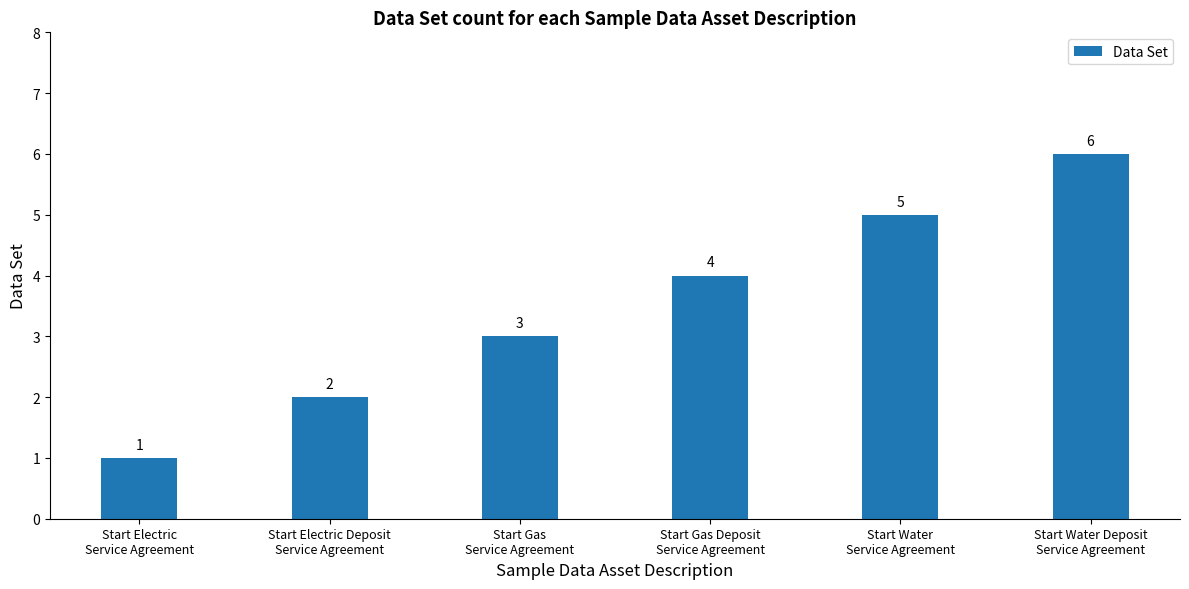

What is the difference between the maximum and minimum values?

5